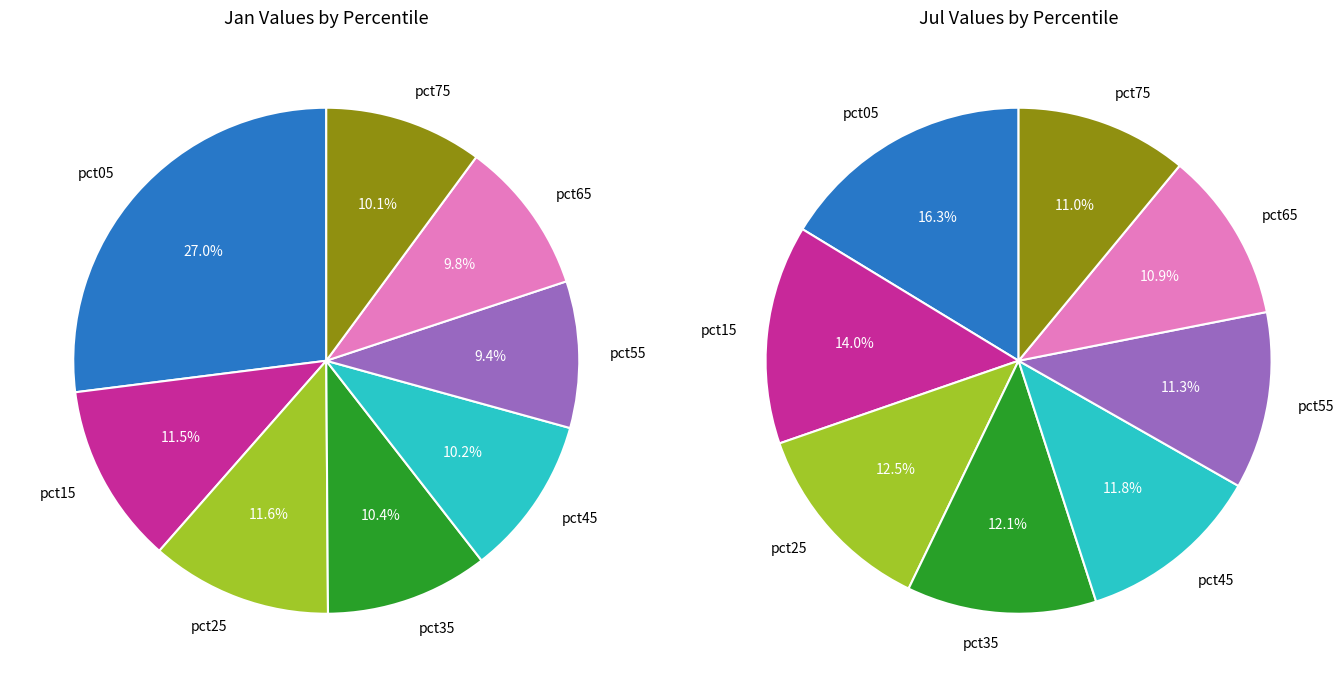

True or false: jul_values accounts for 1% of the total.

False